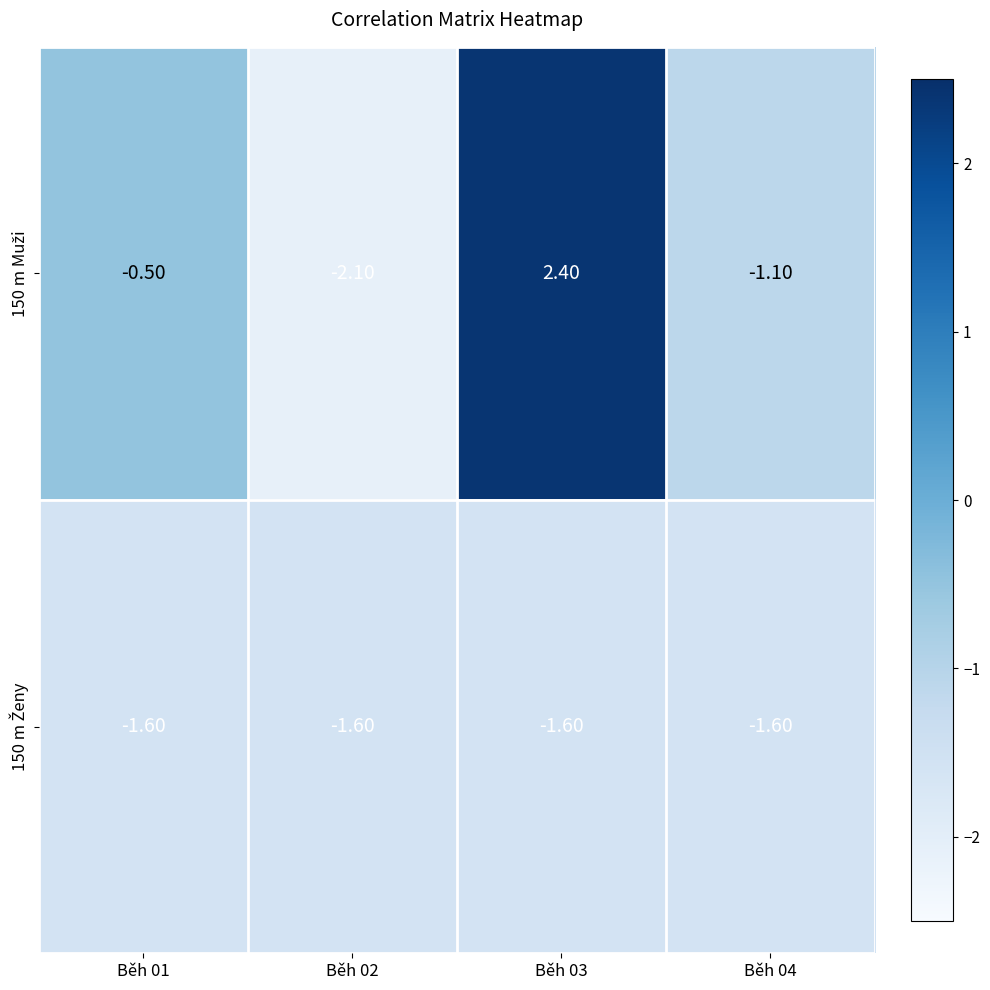

What is the difference between the highest and lowest values at Běh 01?

1.1